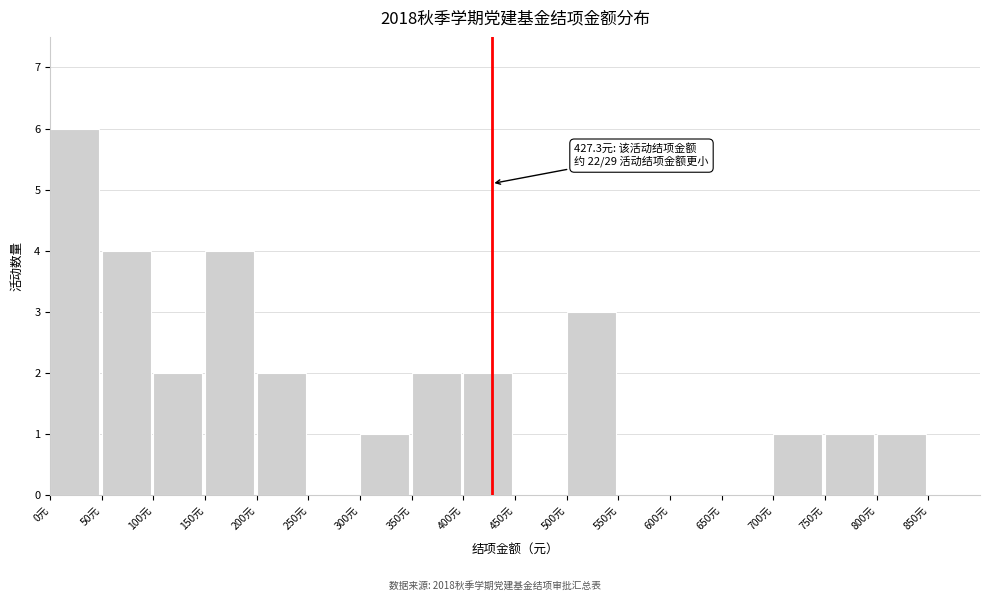

Over which range of the x-axis is the bar tallest?

0 to 50